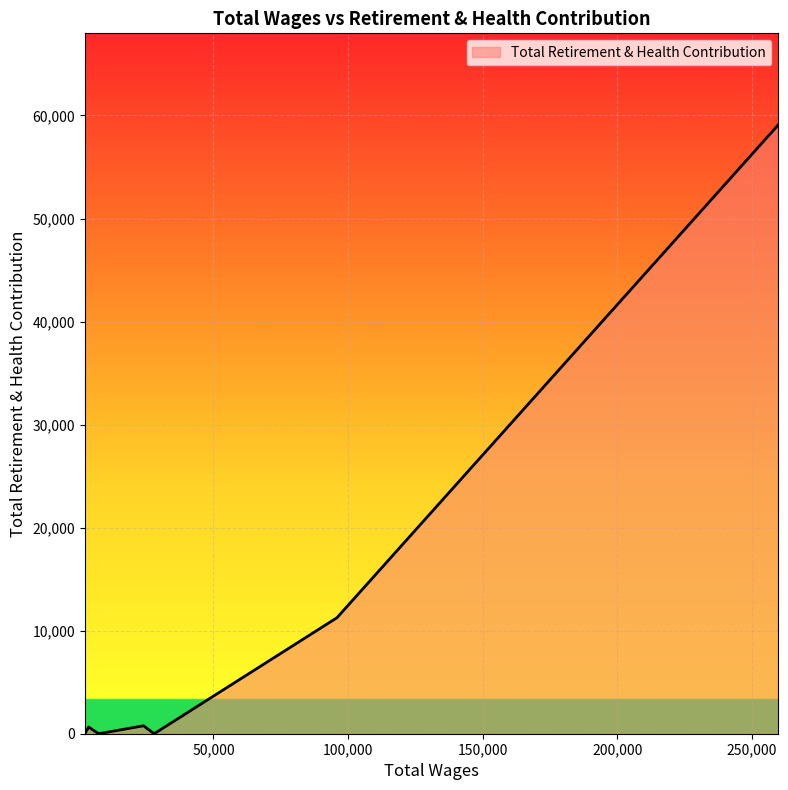

What is the average value?

10255